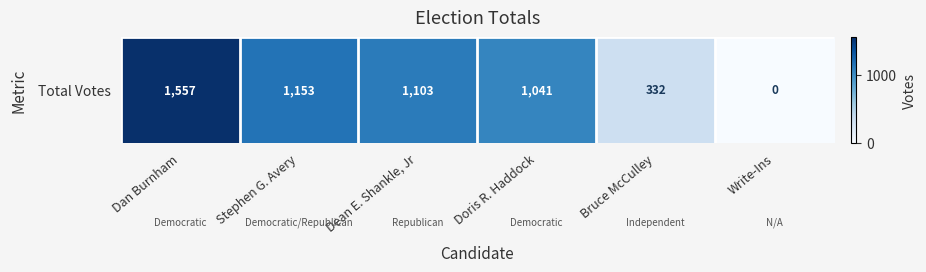

Count the number of values greater than 1103.

2